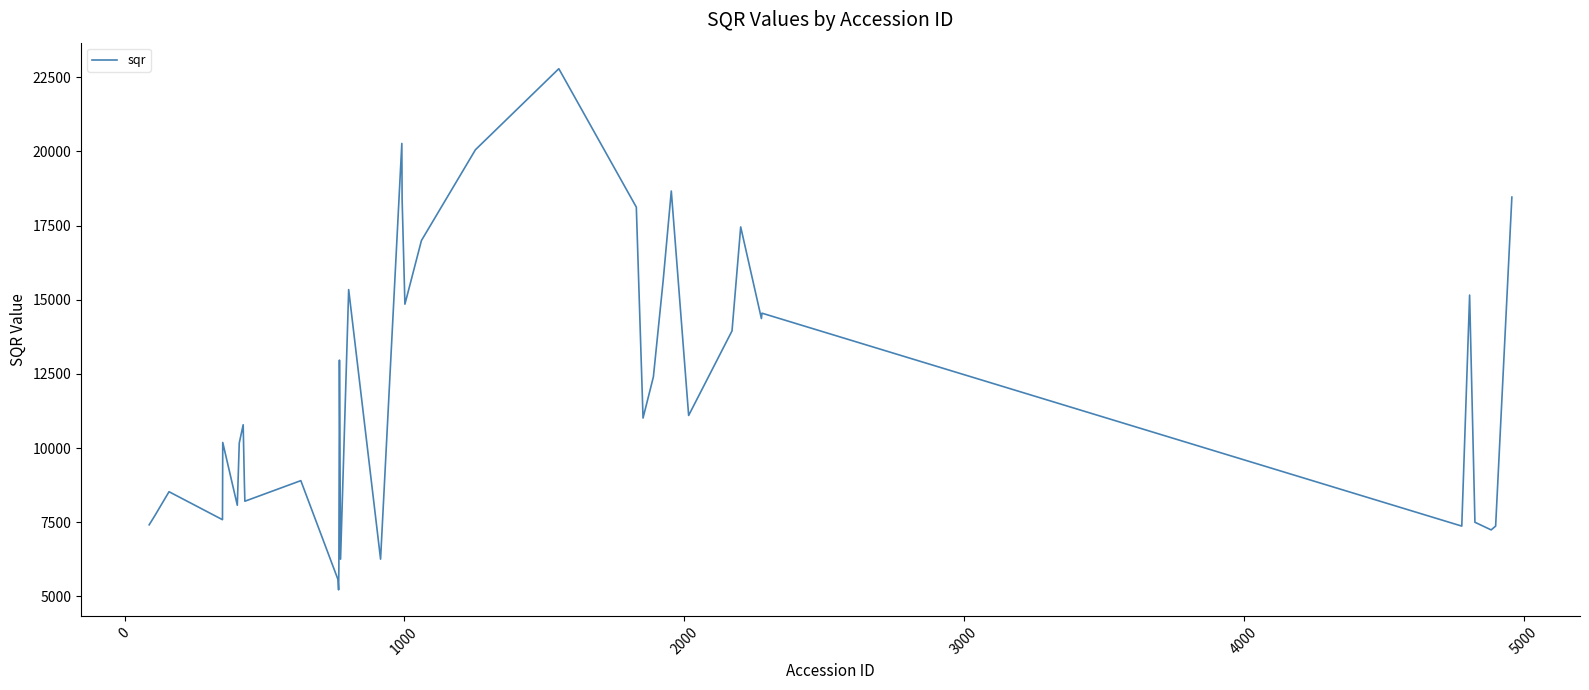

What is the maximum value shown in the chart?

22783.9